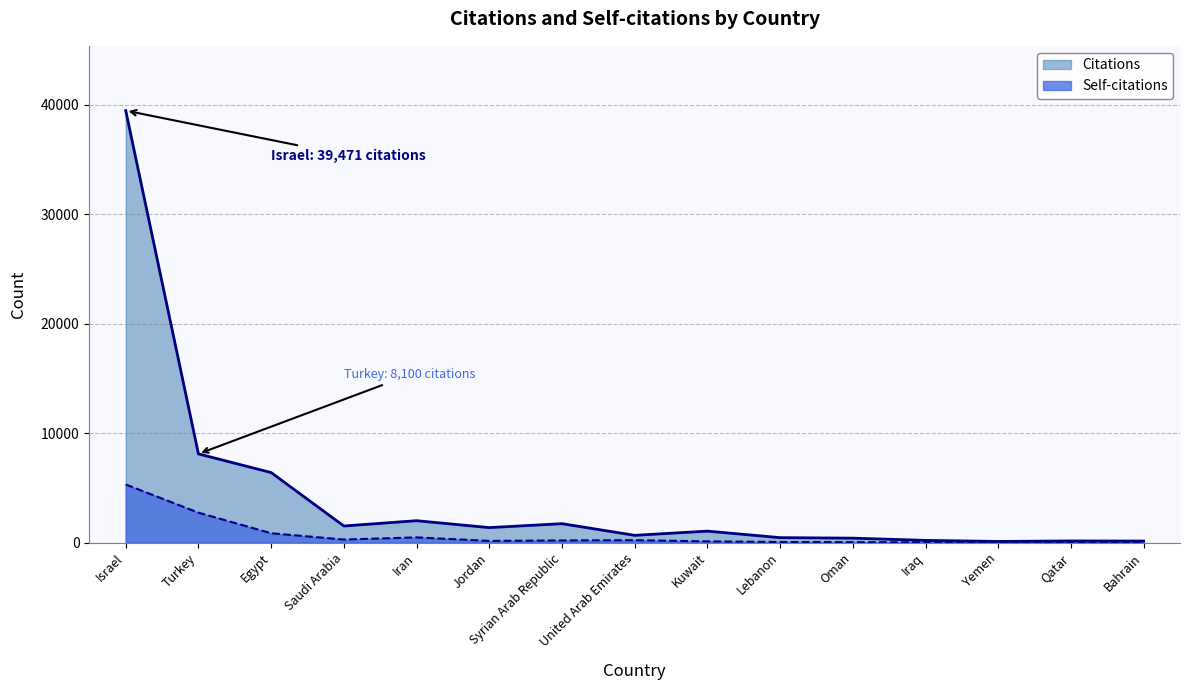

What is the label of the 7th point from the right?

Kuwait